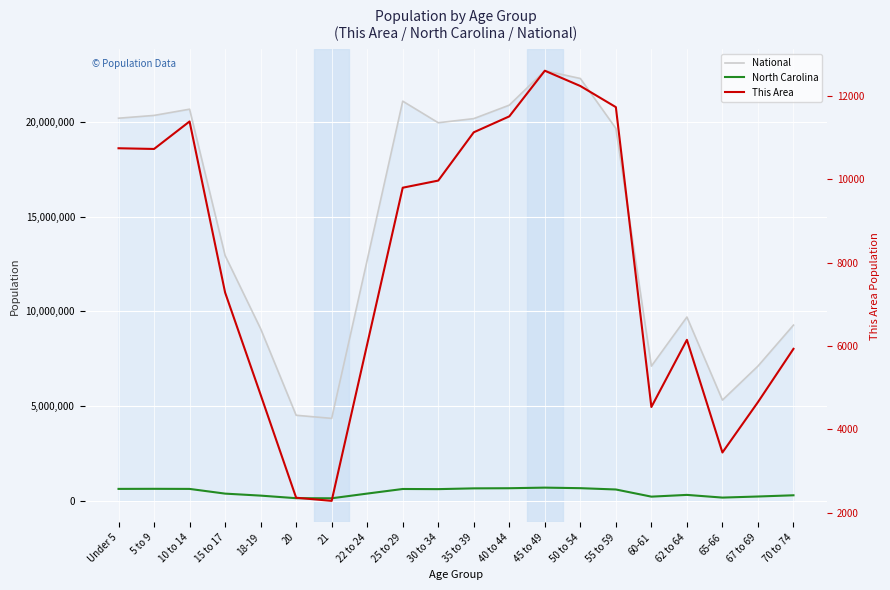

What is the sum of all National values?

290190983